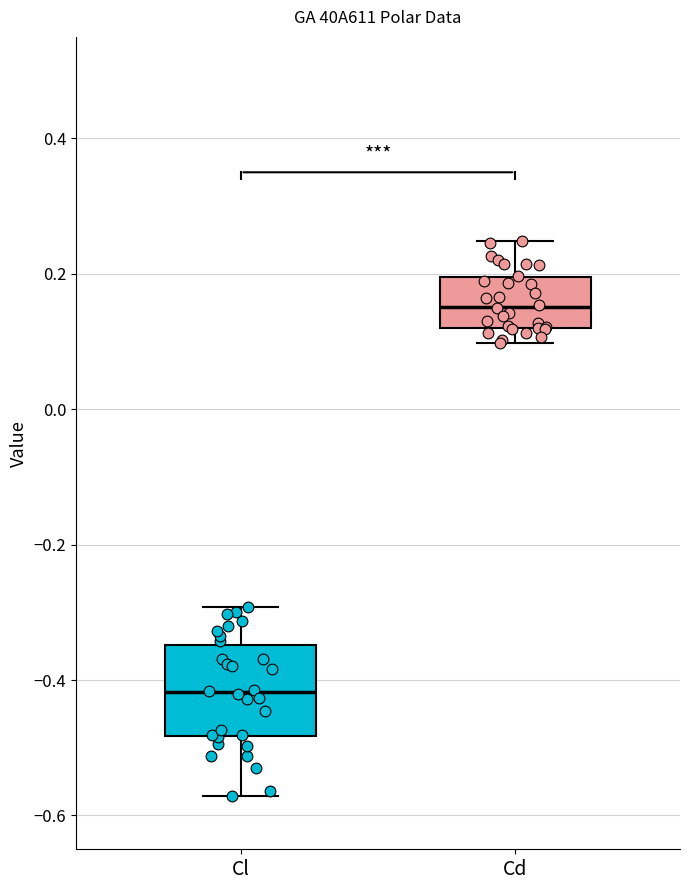

Which box has the highest median line?

Cd